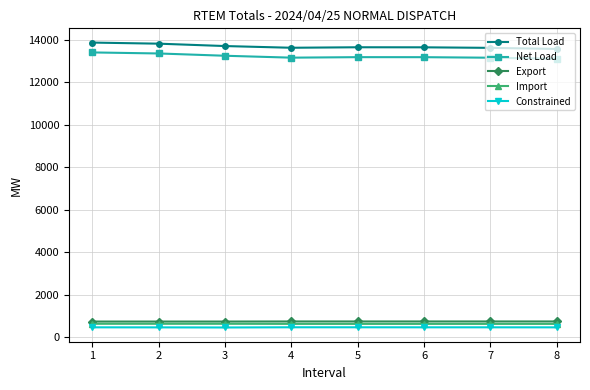

Is the value of Net Load at 1 greater than the value of Import at 2?

Yes